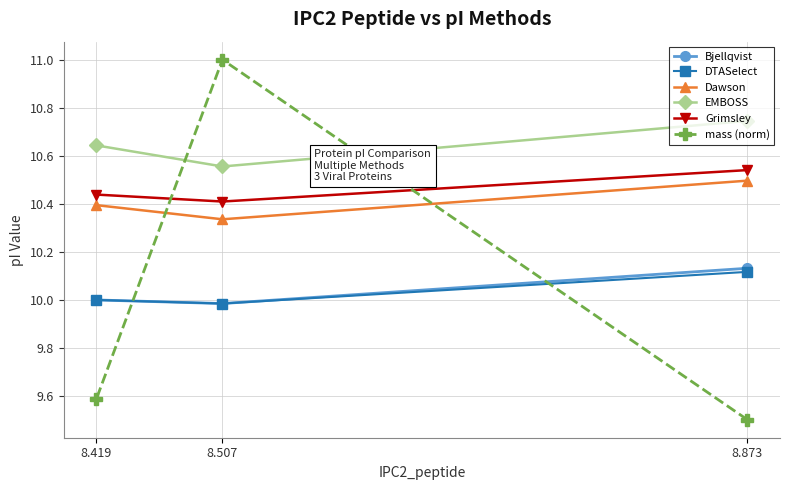

At how many categories does at least one series exceed 9?

3